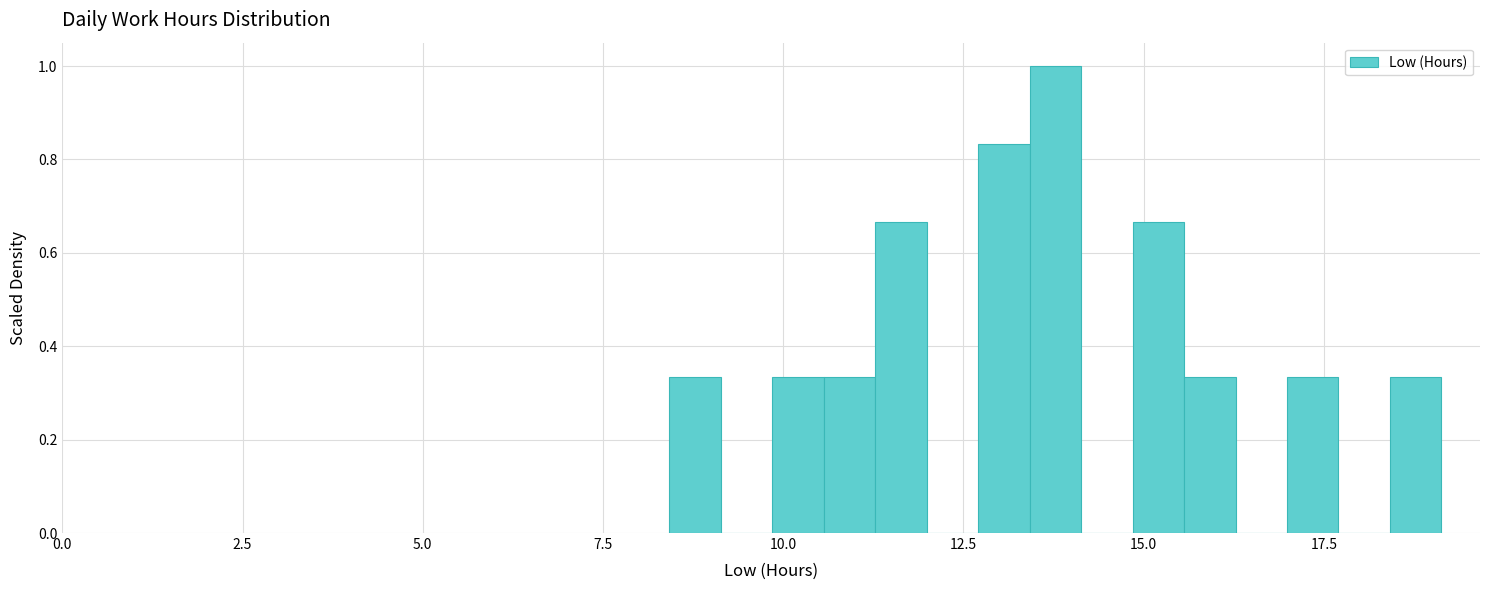

Read against the x-axis, roughly where is the centre of the tallest bar?

14.0